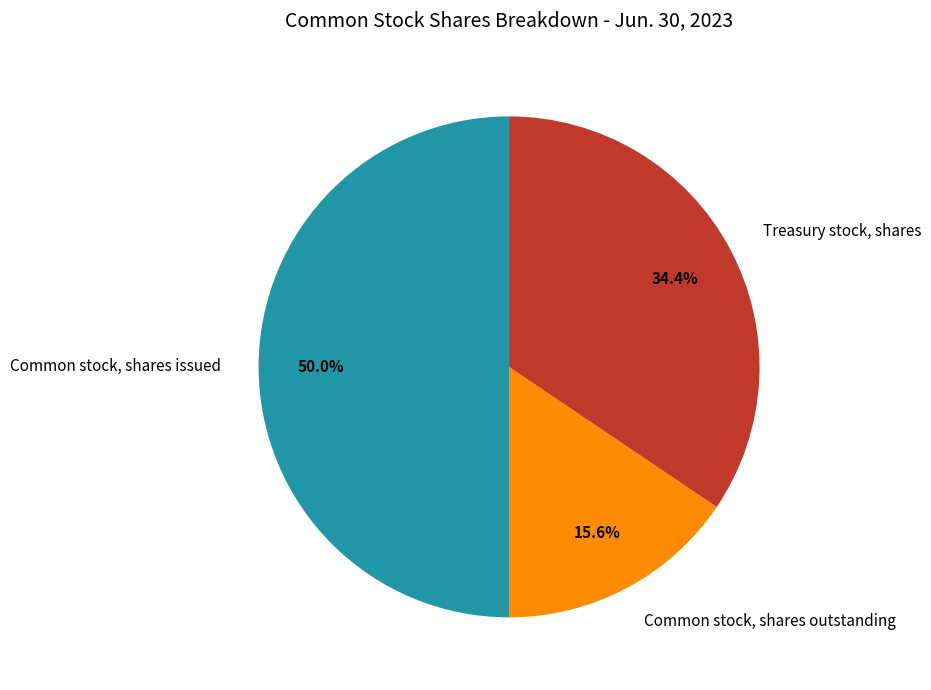

Rank the categories by value from lowest to highest.

Common stock, shares outstanding, Treasury stock, shares, Common stock, shares issued